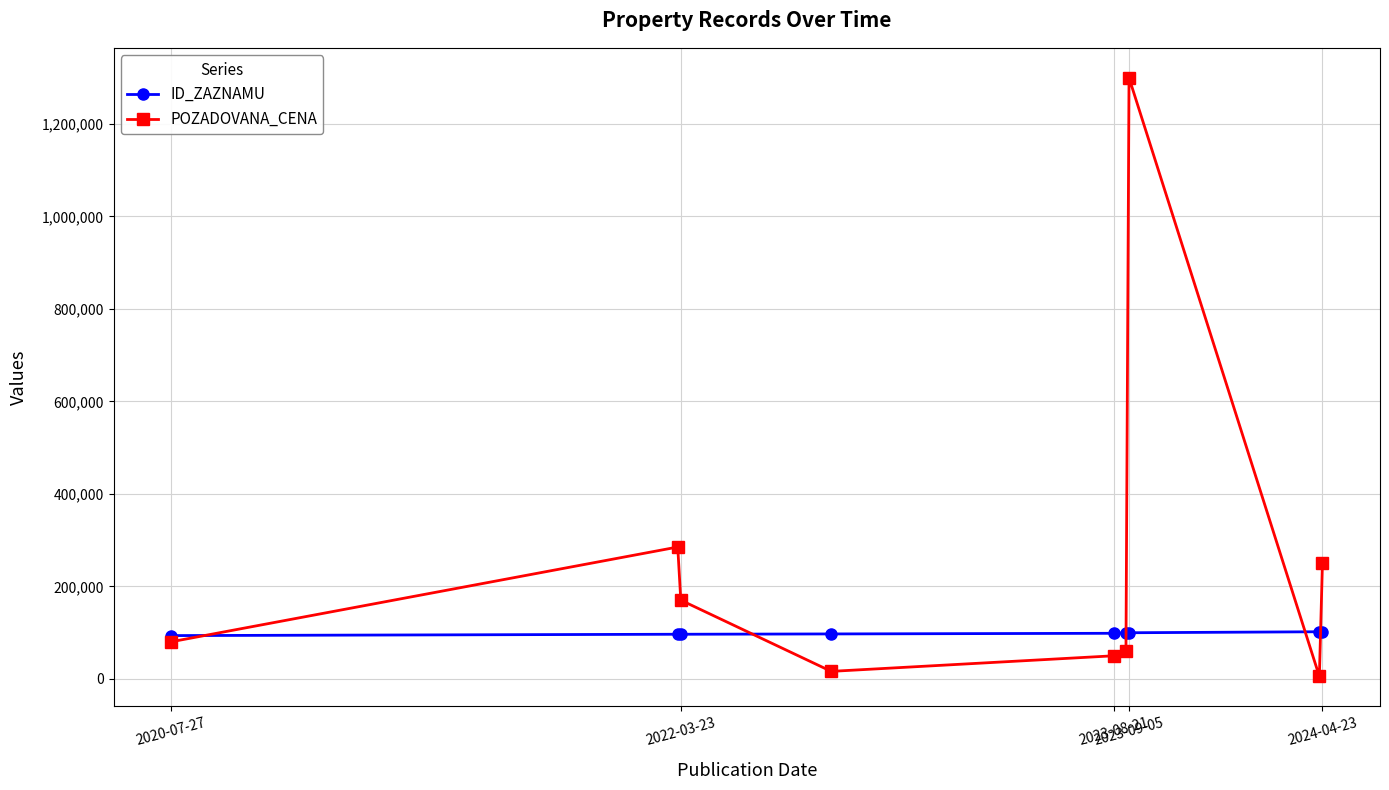

Which series has the widest spread of values?

POZADOVANA_CENA